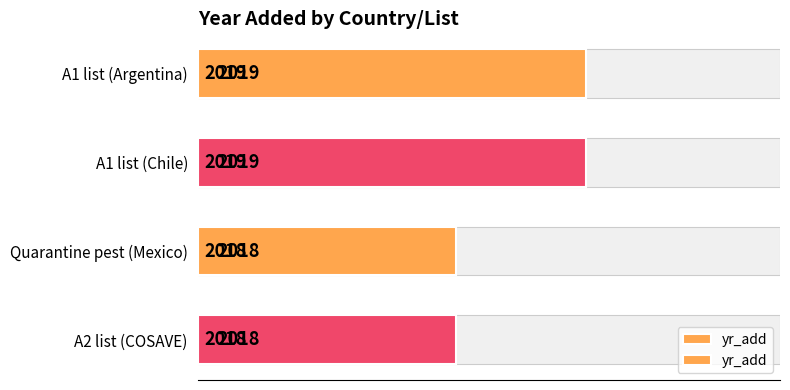

How many bars are there in total?

4